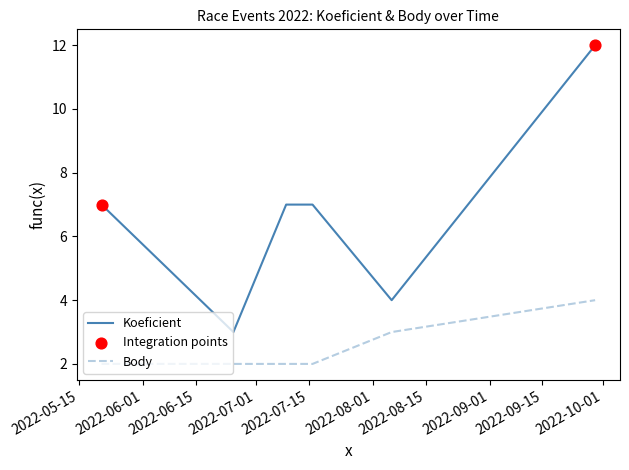

Which series has the largest total across all categories?

Koeficient